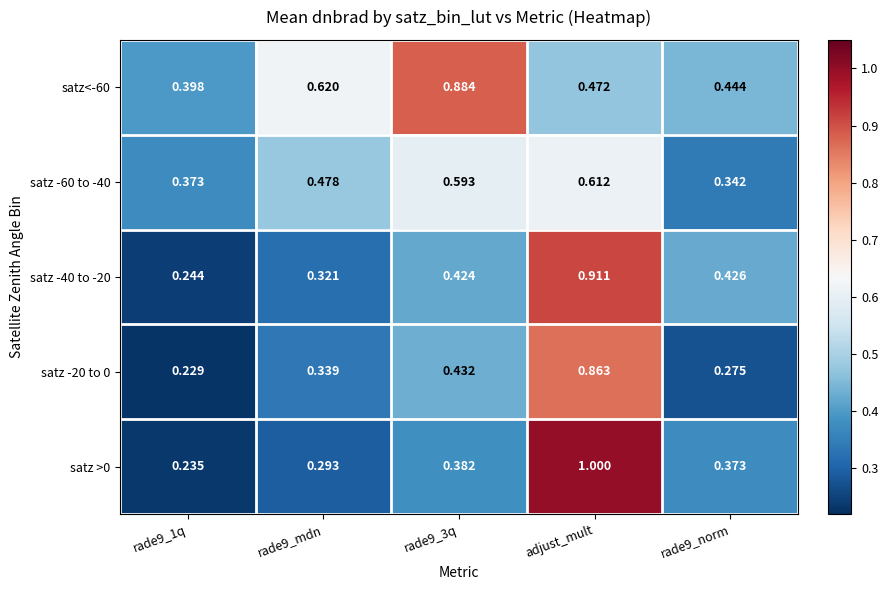

At which label does satz >0 reach its peak?

adjust_mult